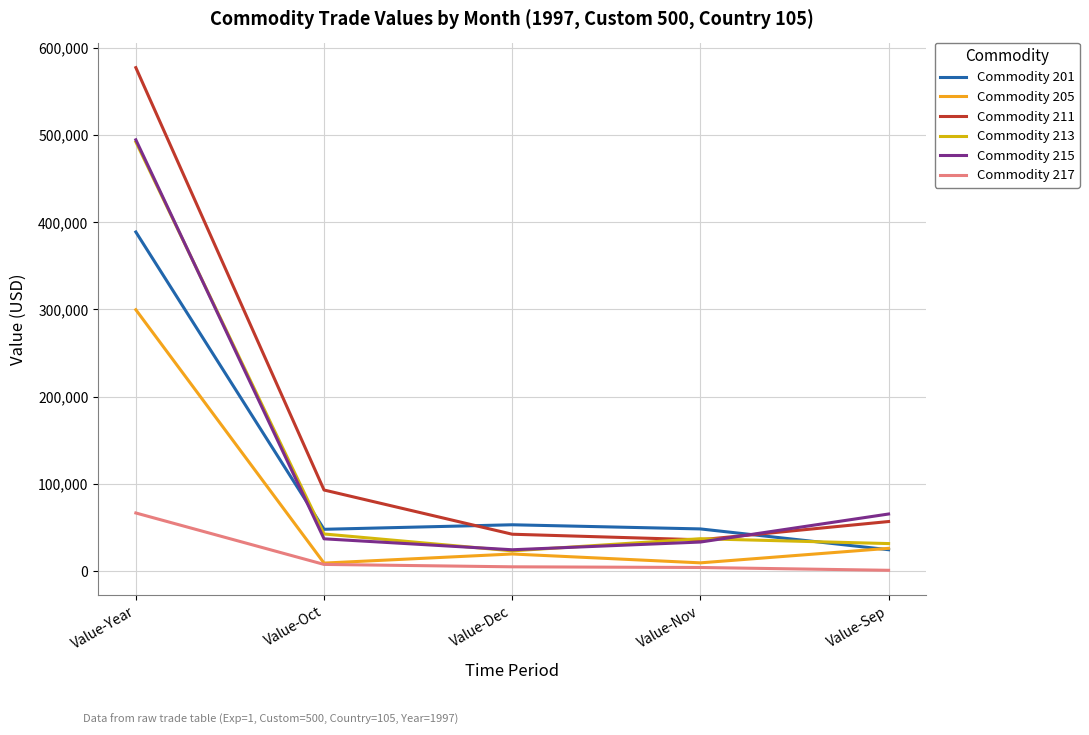

The value of Commodity 211 at Value-Sep is 56916. True or false?

True